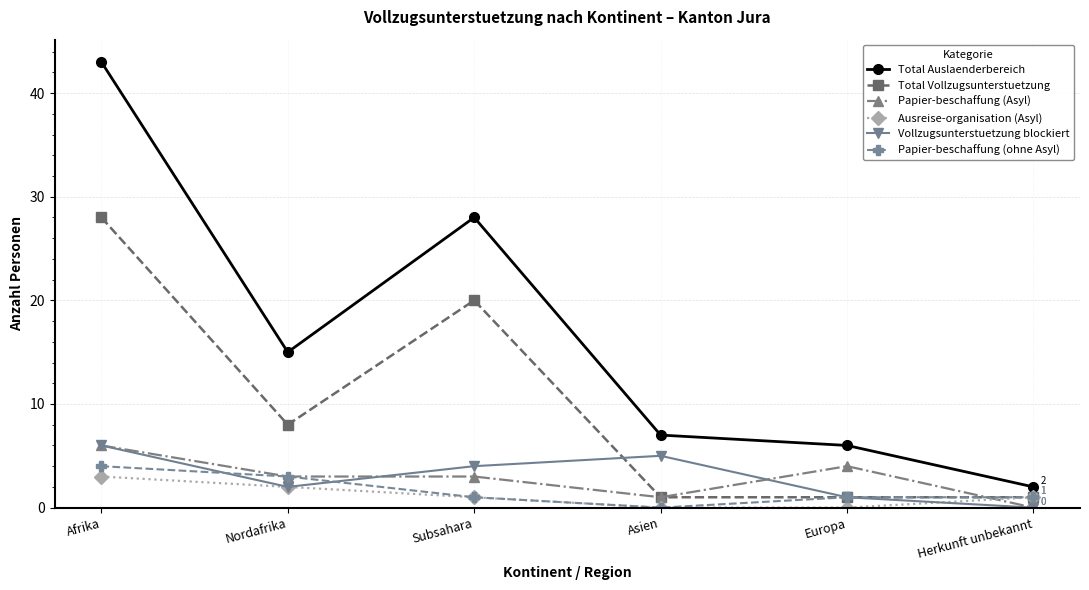

At which label is Total Auslaenderbereich closest to 22?

Subsahara